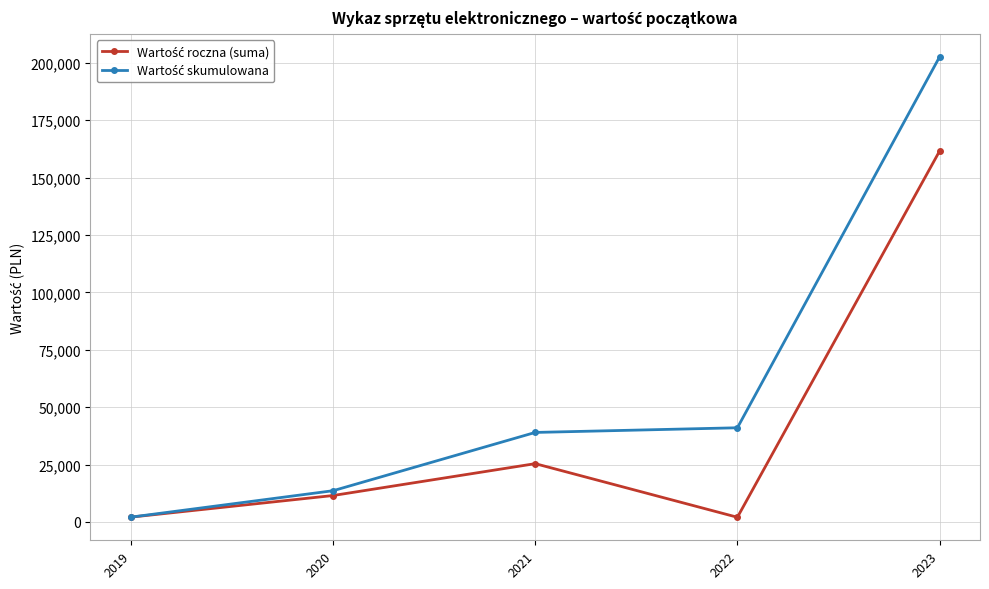

What is the total value across all series at 2023?

364189.6